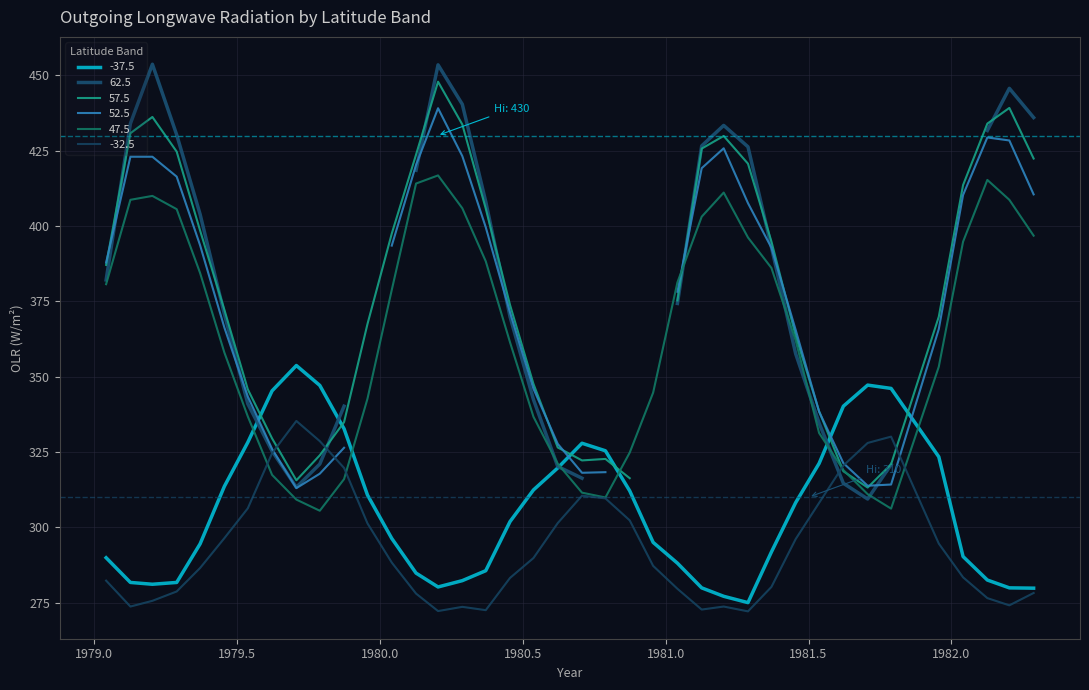

What is the approximate value of 47.5 at 1982.288?

396.8